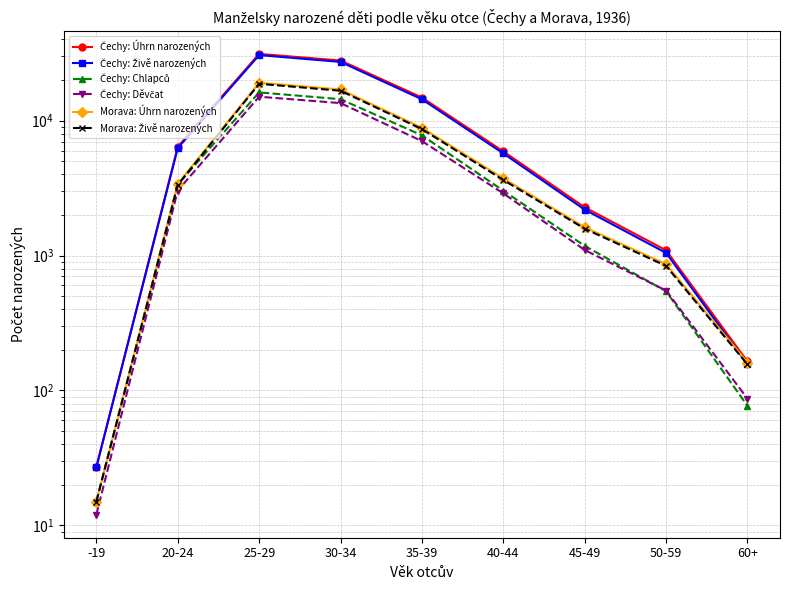

What is the average value of the Čechy: Děvčat series?

4806